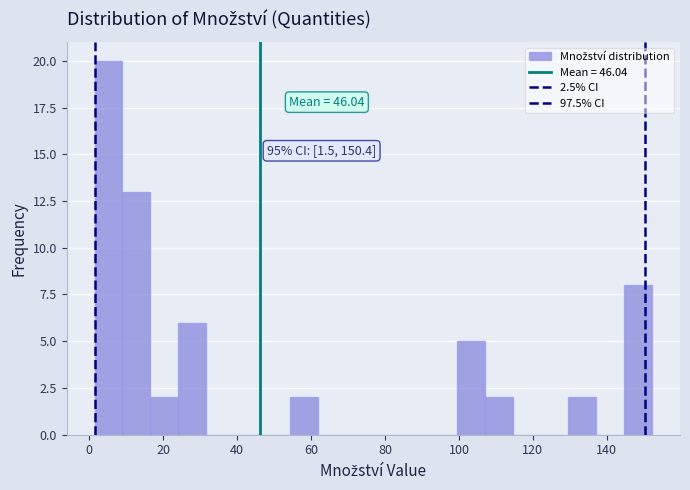

Around what value on the x-axis is the tallest bar? Give the approximate position of its centre, as read against the axis.

6